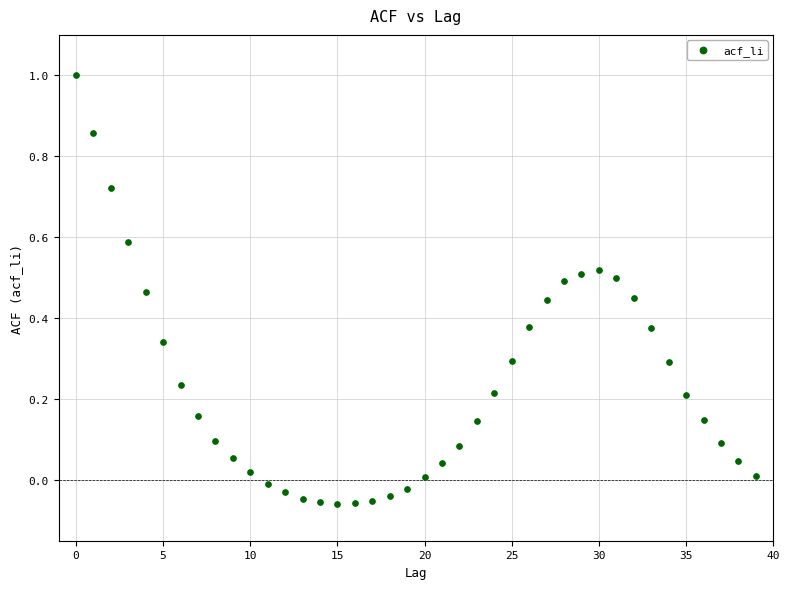

What is the range of Y values (max minus min)?

1.1